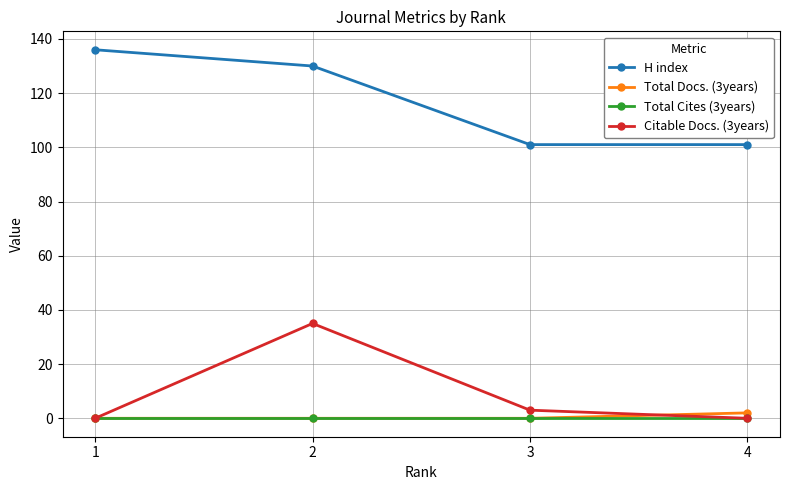

The value of H index at 1 is 136. True or false?

True